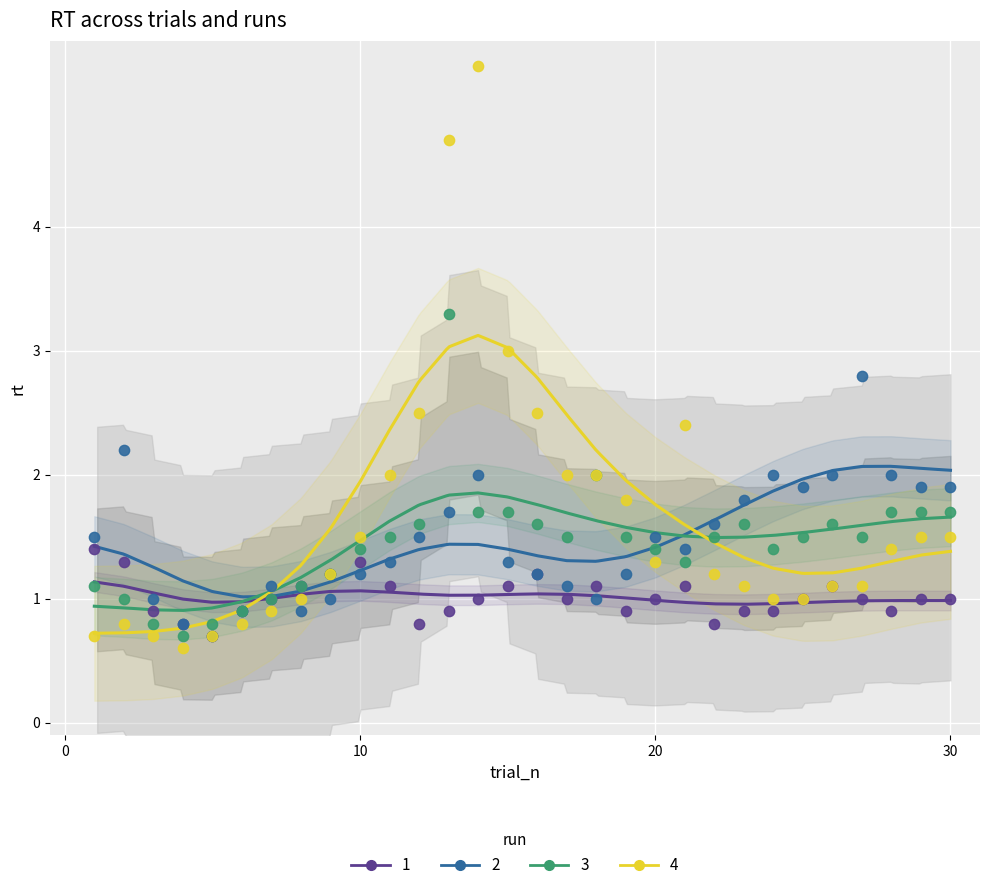

Which series reaches the maximum Y coordinate?

4